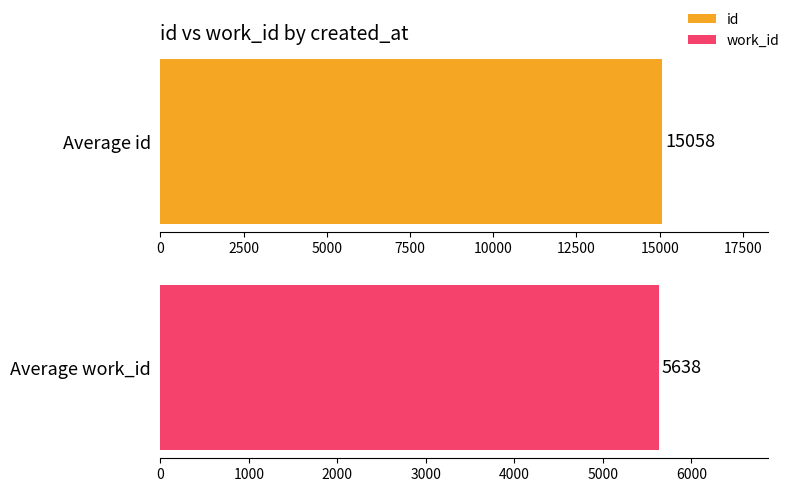

The value of id at 2003-12-16 is 26375. True or false?

False